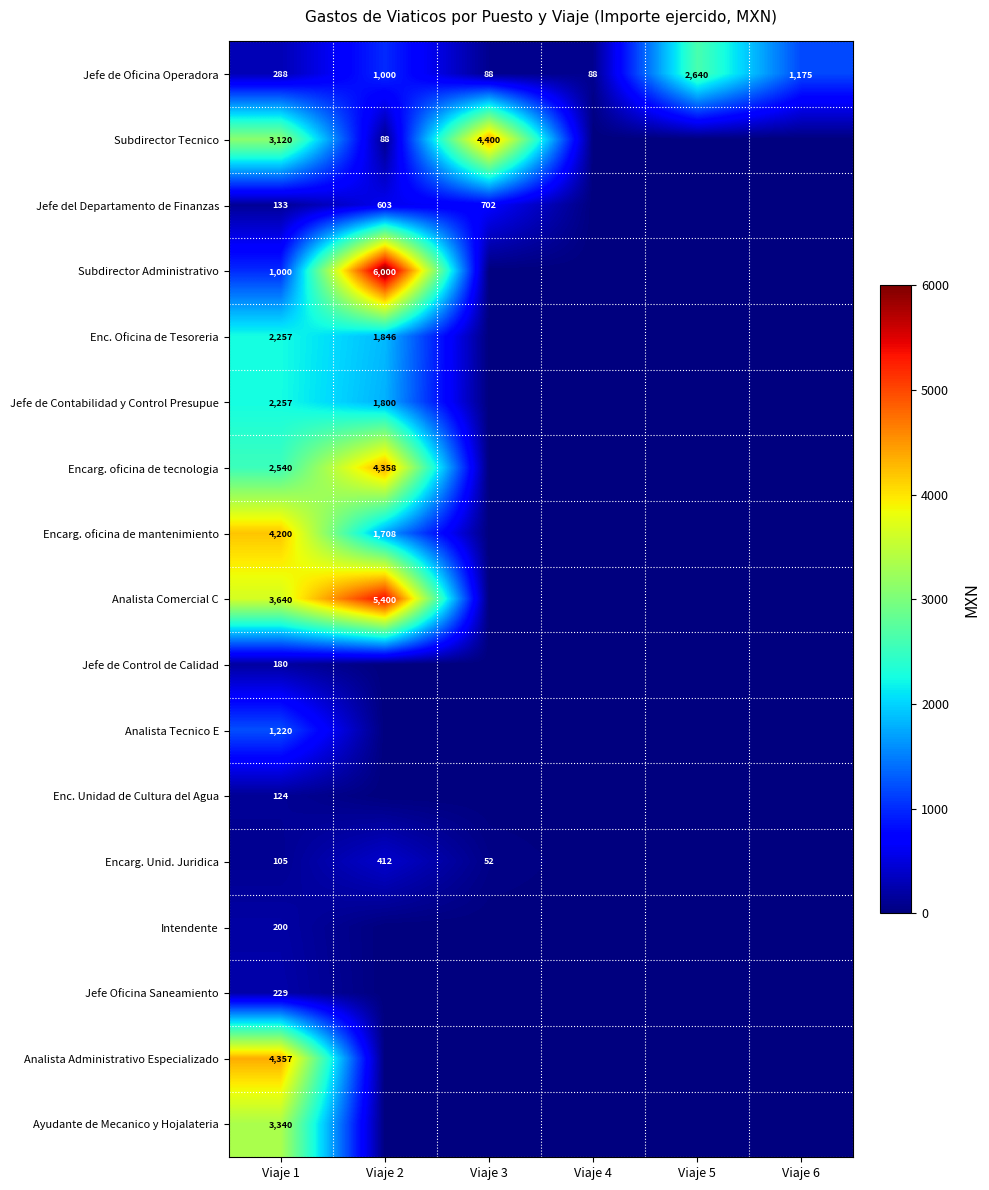

What is the spread (max minus min) of values at Viaje 5?

2640.0